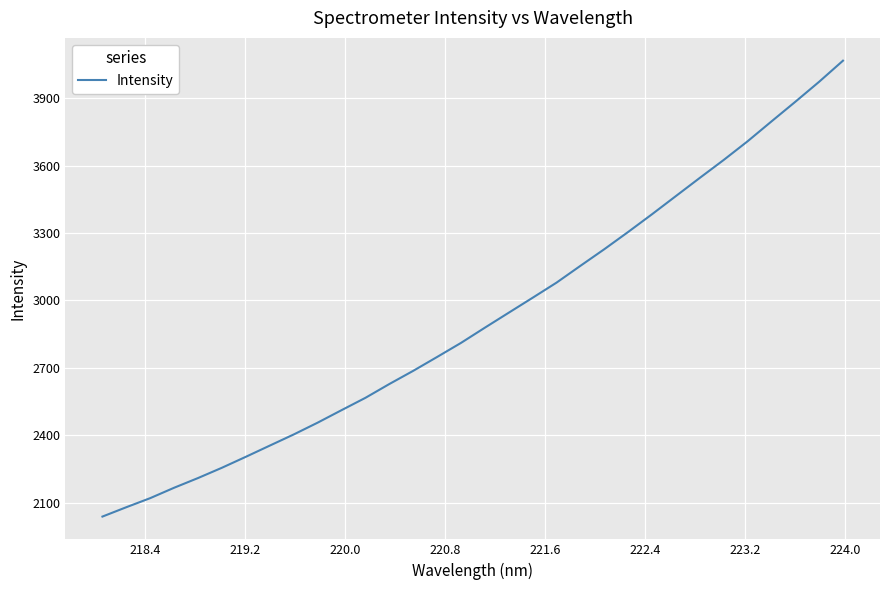

How many categories are shown in the chart?

32